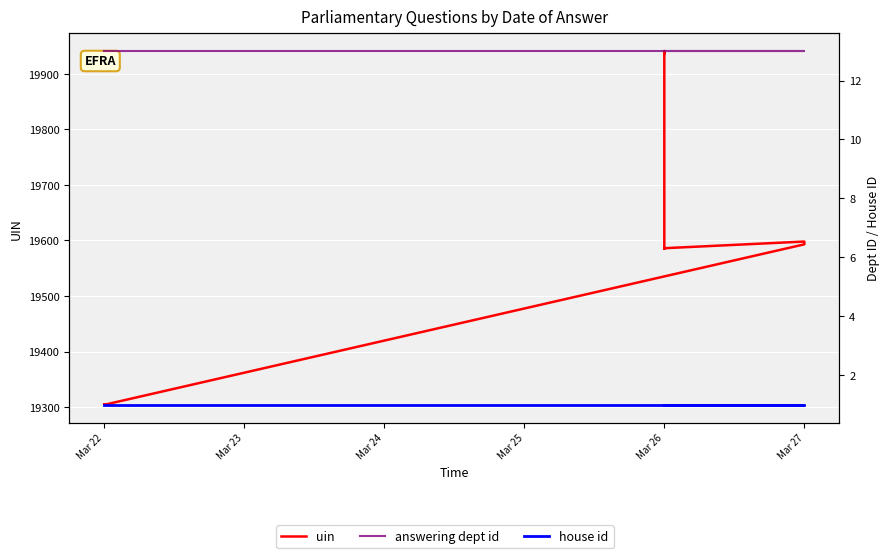

What is the lowest value of the answering dept id series?

13